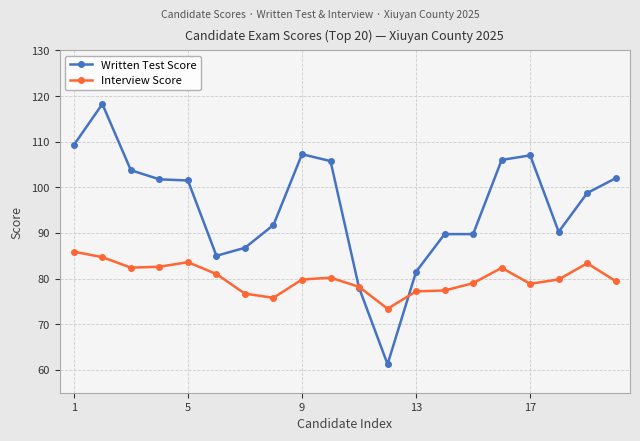

True or false: Interview Score has more than 2 interior local peaks.

True